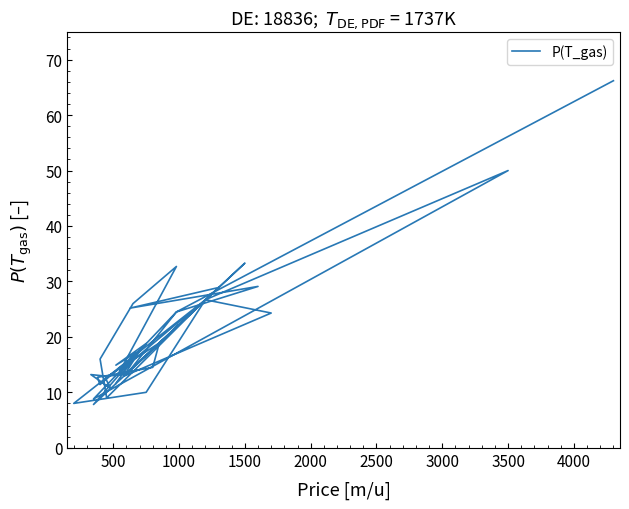

What is the label of the 34th point from the right?

3000